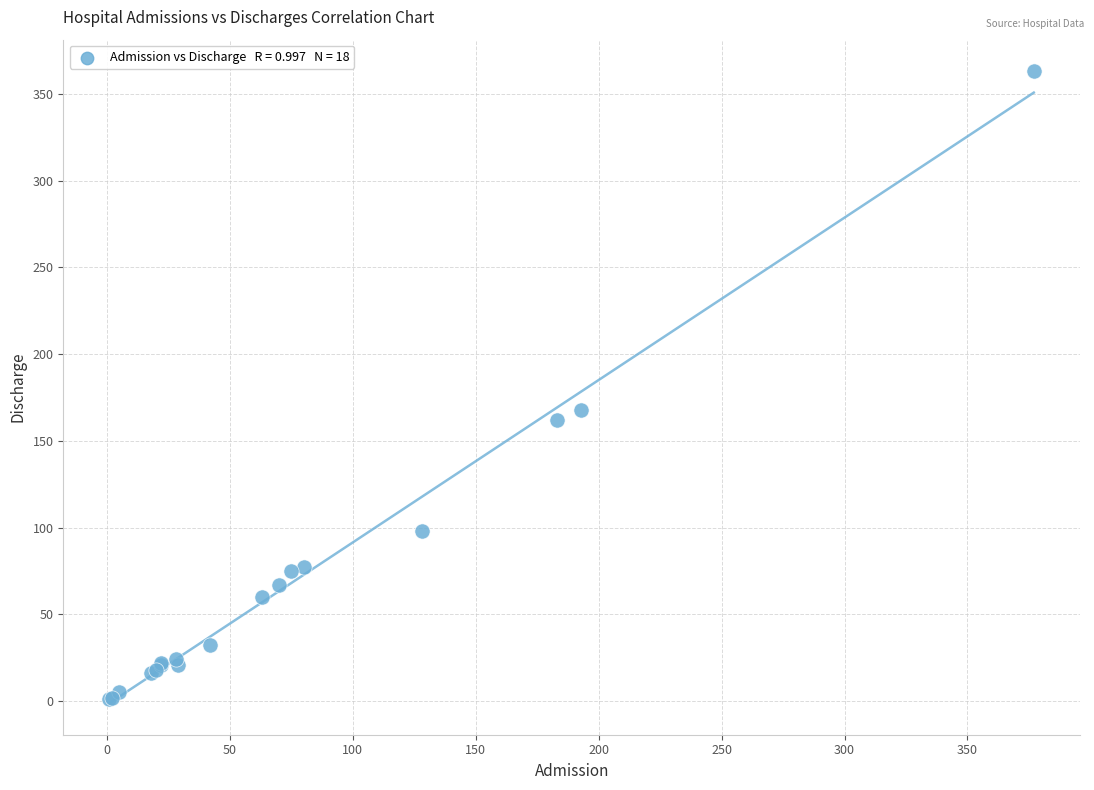

What Y value in the scatter plot is closest to 182?

168